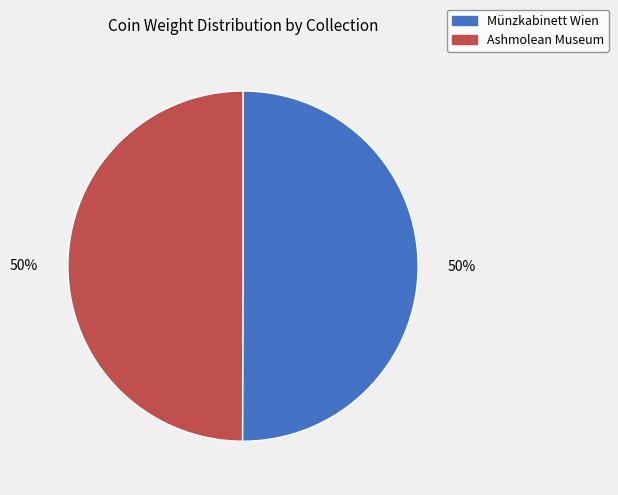

Count the number of slices in the pie.

2